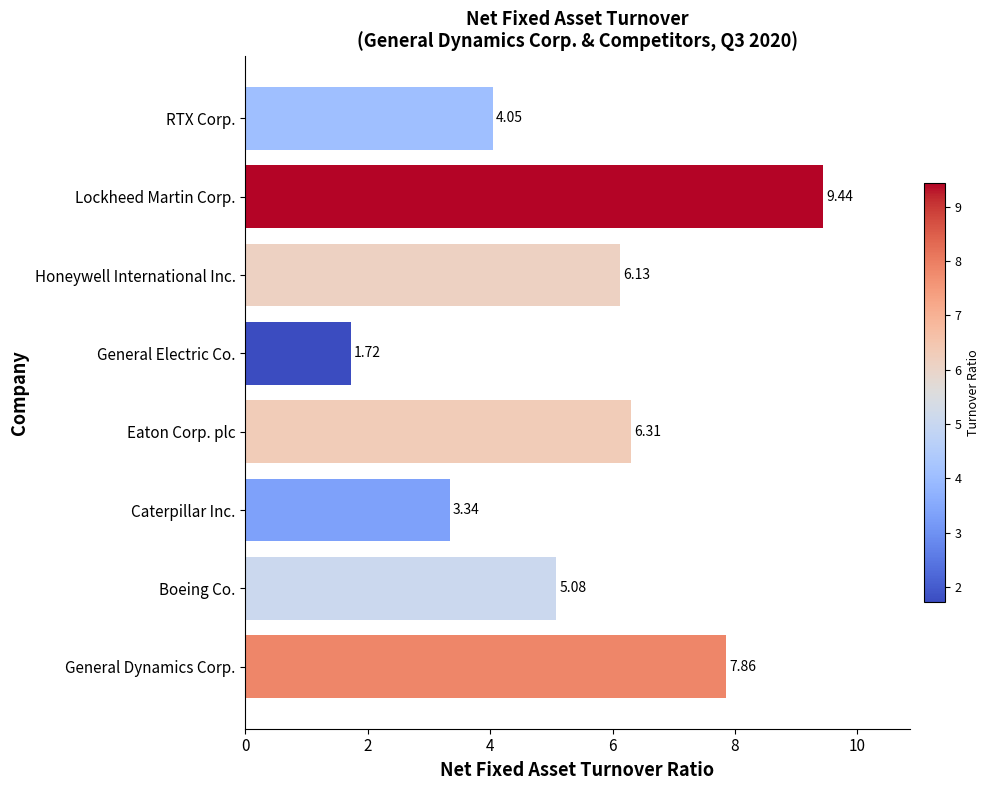

What is the difference between the second highest and second lowest values?

4.5